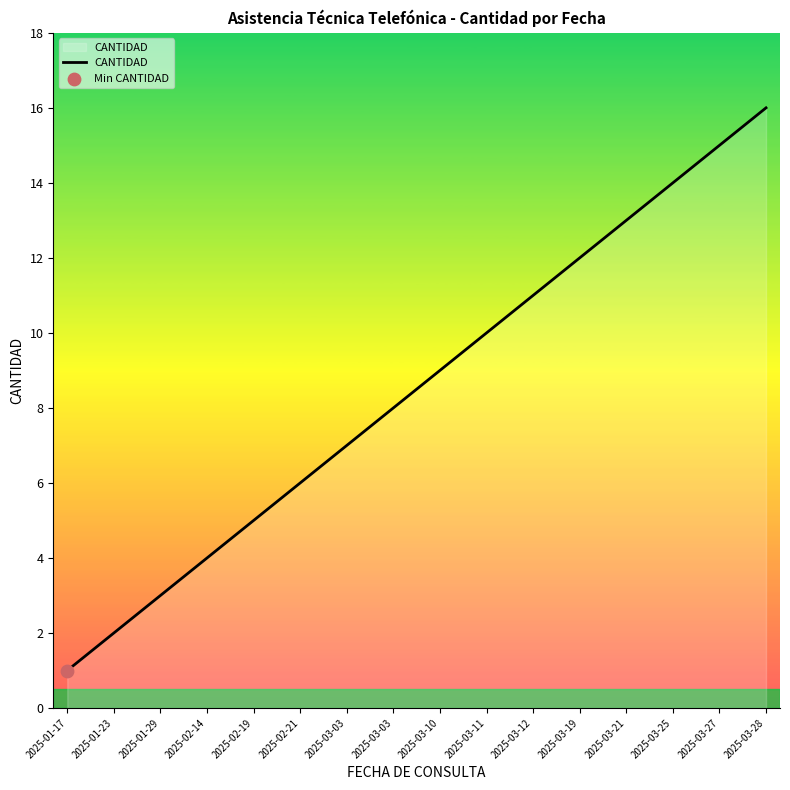

Does the chart have visible grid lines?

No